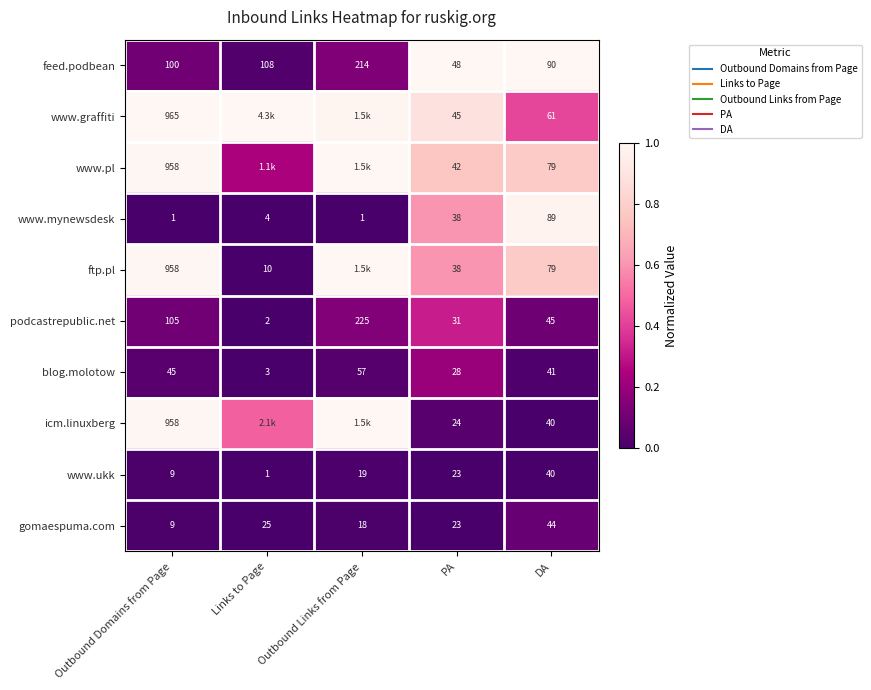

At Links to Page, list the series in order from largest to smallest.

www.graffiti, icm.linuxberg, www.pl, feed.podbean, gomaespuma.com, ftp.pl, www.mynewsdesk, blog.molotow, podcastrepublic.net, www.ukk